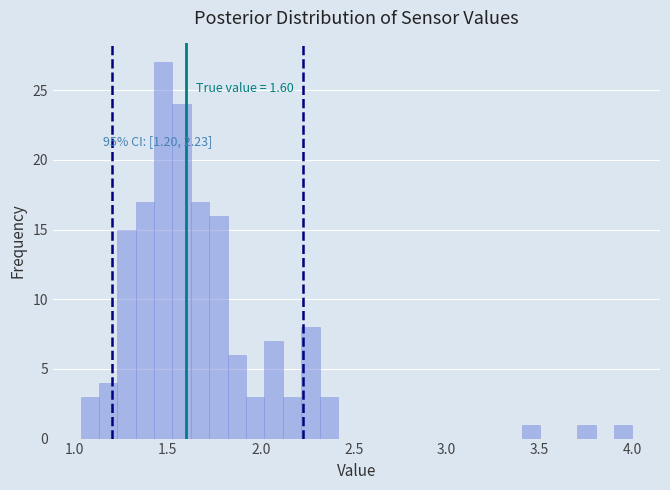

Read against the x-axis, roughly where is the centre of the tallest bar?

1.50